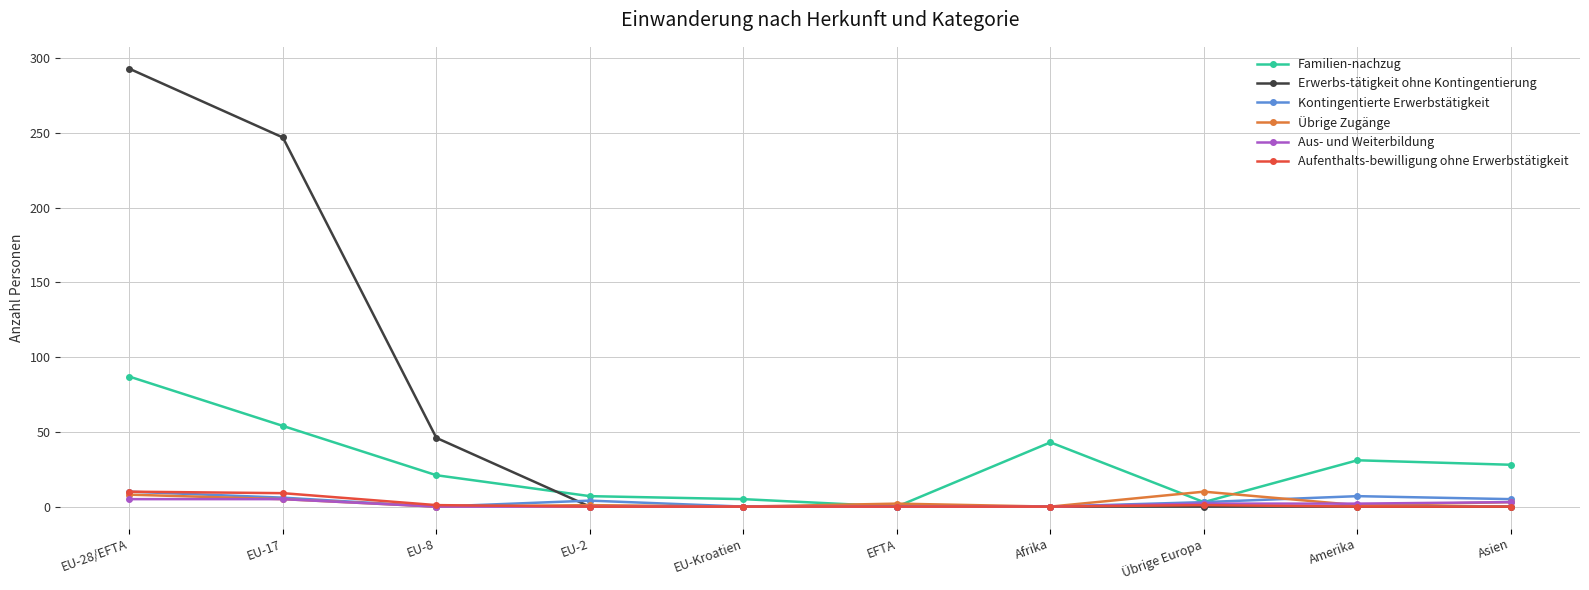

Which series has the largest range (max minus min)?

Erwerbs-tätigkeit ohne Kontingentierung